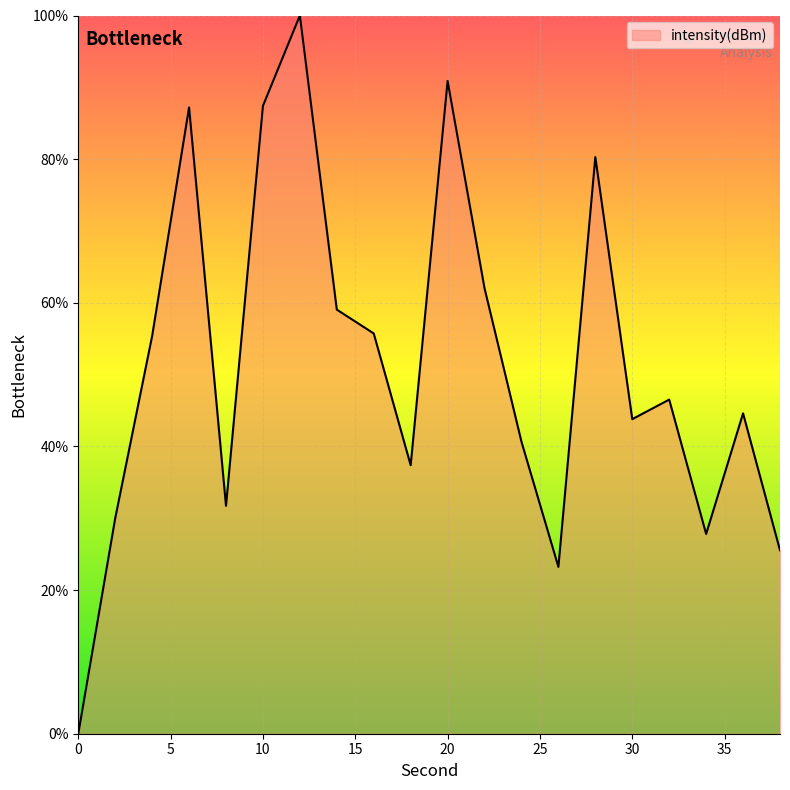

What is the maximum value shown in the chart?

100.0